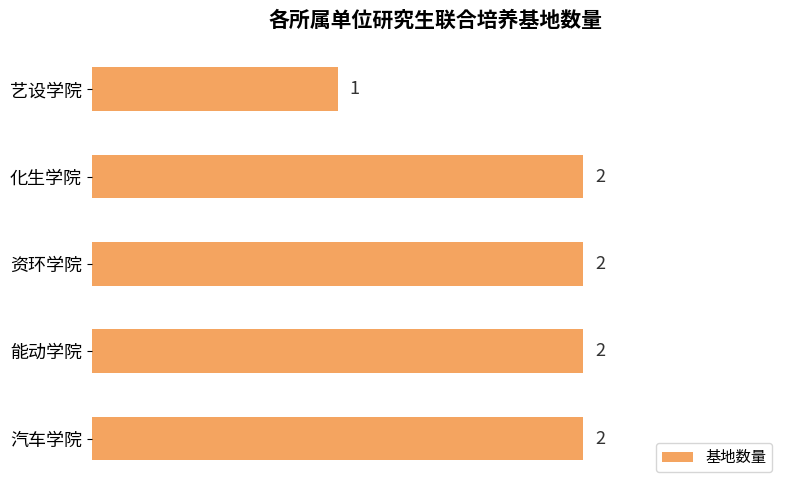

The value at 资环学院 is 3. True or false?

False